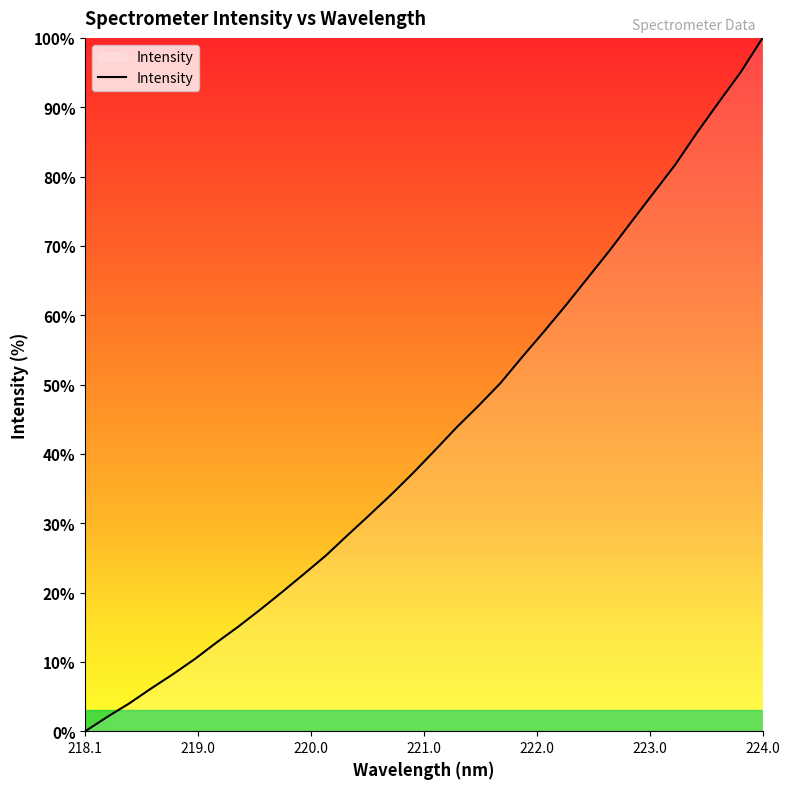

What is the maximum value shown in the chart?

100.0